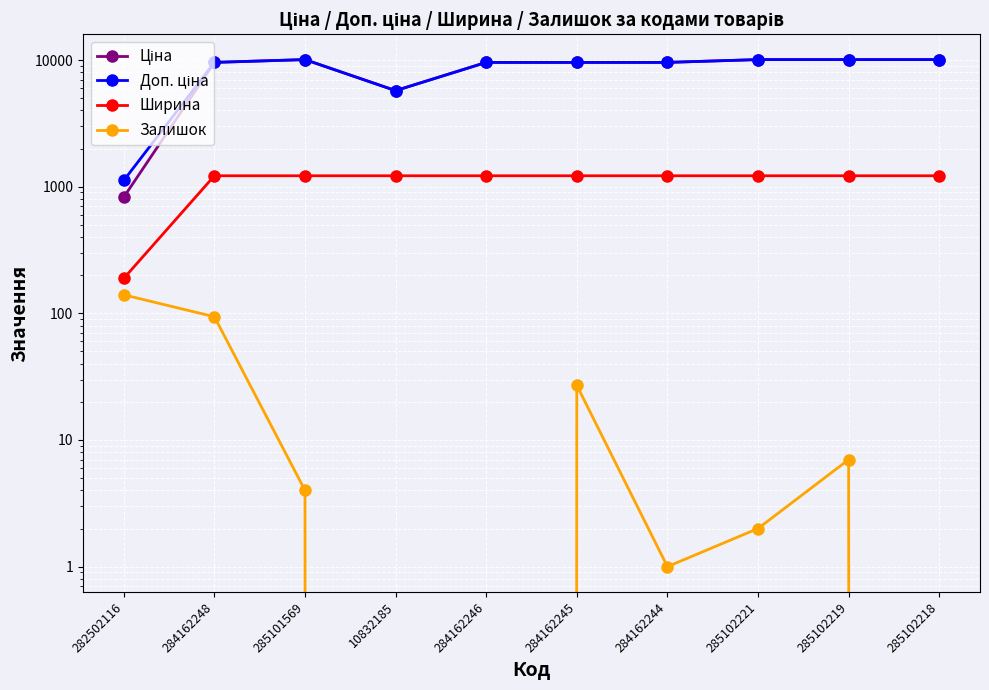

Reading left to right, what are all the values shown in this chart?

Ціна: 827.6	9585.4	10085.8	5736.9	9585.4	9585.4	9585.4	10085.8	10085.8	10085.8
Доп. ціна: 1121.5	9585.4	10085.8	5736.9	9585.4	9585.4	9585.4	10085.8	10085.8	10085.8
Ширина: 189.0	1220.0	1220.0	1220.0	1220.0	1220.0	1220.0	1220.0	1220.0	1220.0
Залишок: 140.0	94.0	4.0	0.0	0.0	27.0	1.0	2.0	7.0	0.0